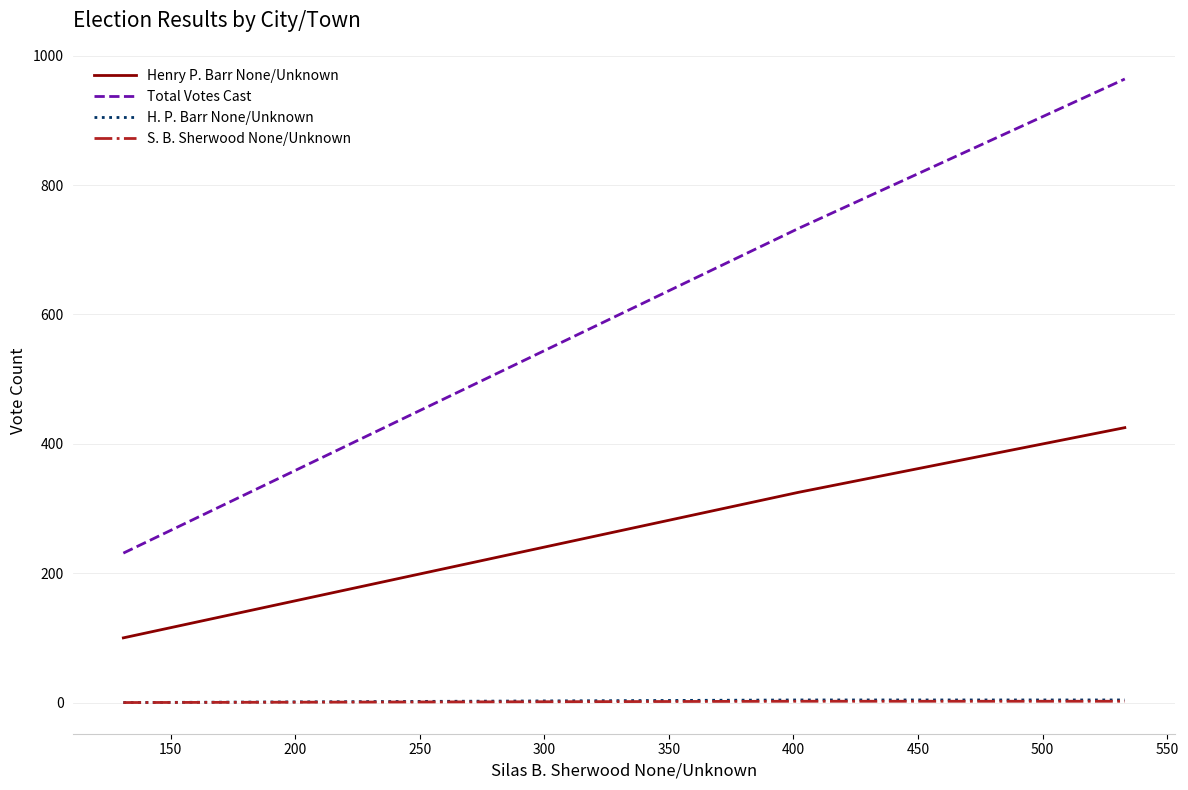

What is the maximum value shown in the chart?

964